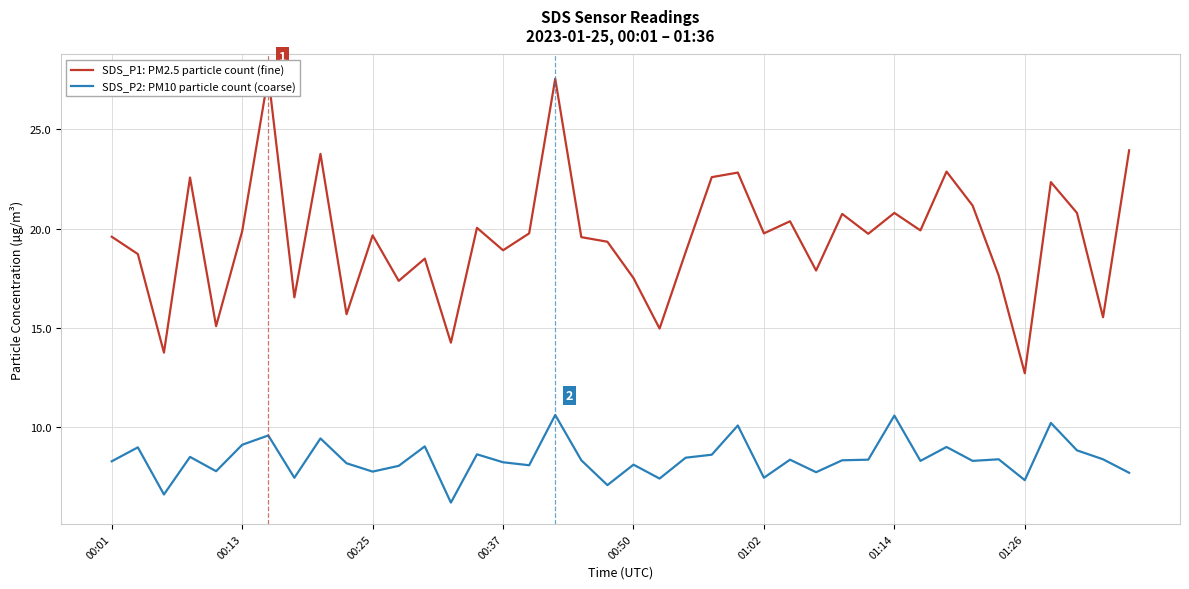

At which category is the sum across all series the highest?

17